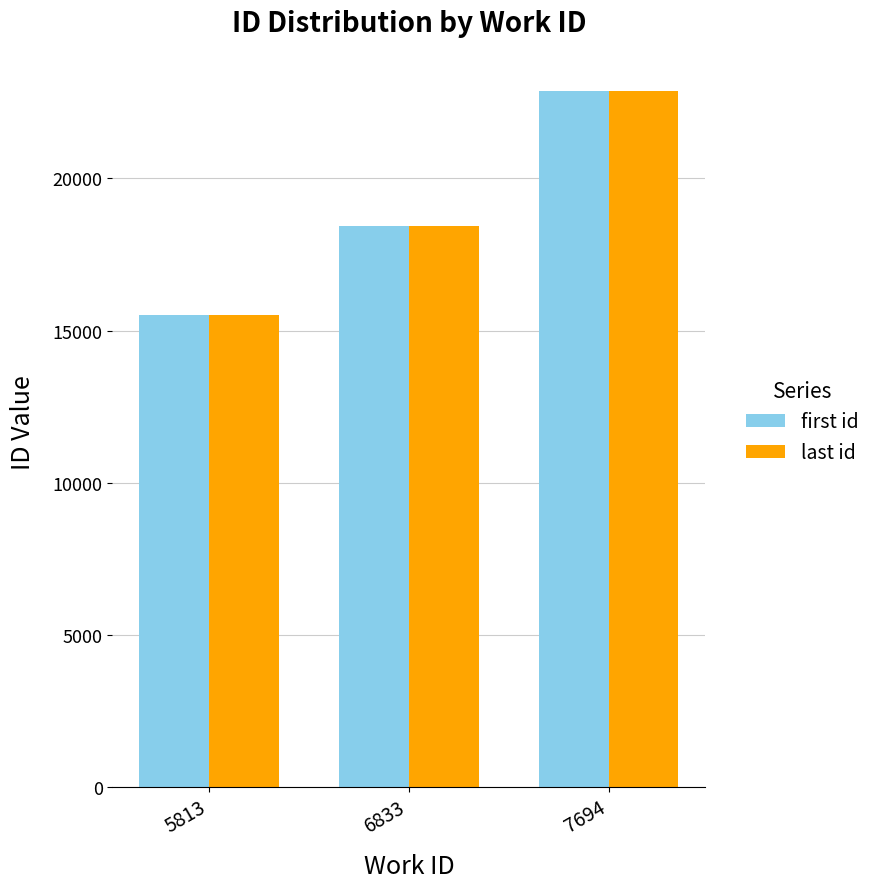

At which category is the sum across all series the highest?

7694